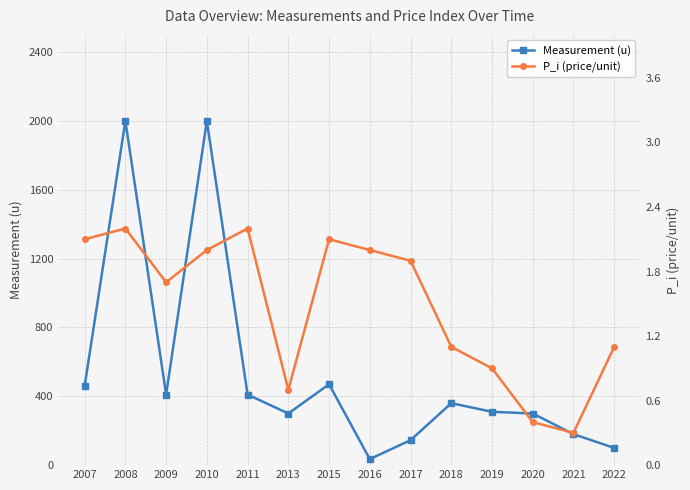

Reading left to right, transcribe all the data shown in this chart.

Measurement (u): 460.0	2000.0	410.0	2000.0	410.0	300.0	470.0	35.0	145.0	360.0	310.0	300.0	180.0	100.0
P_i (price/unit): 2.1	2.2	1.7	2.0	2.2	0.7	2.1	2.0	1.9	1.1	0.9	0.4	0.3	1.1